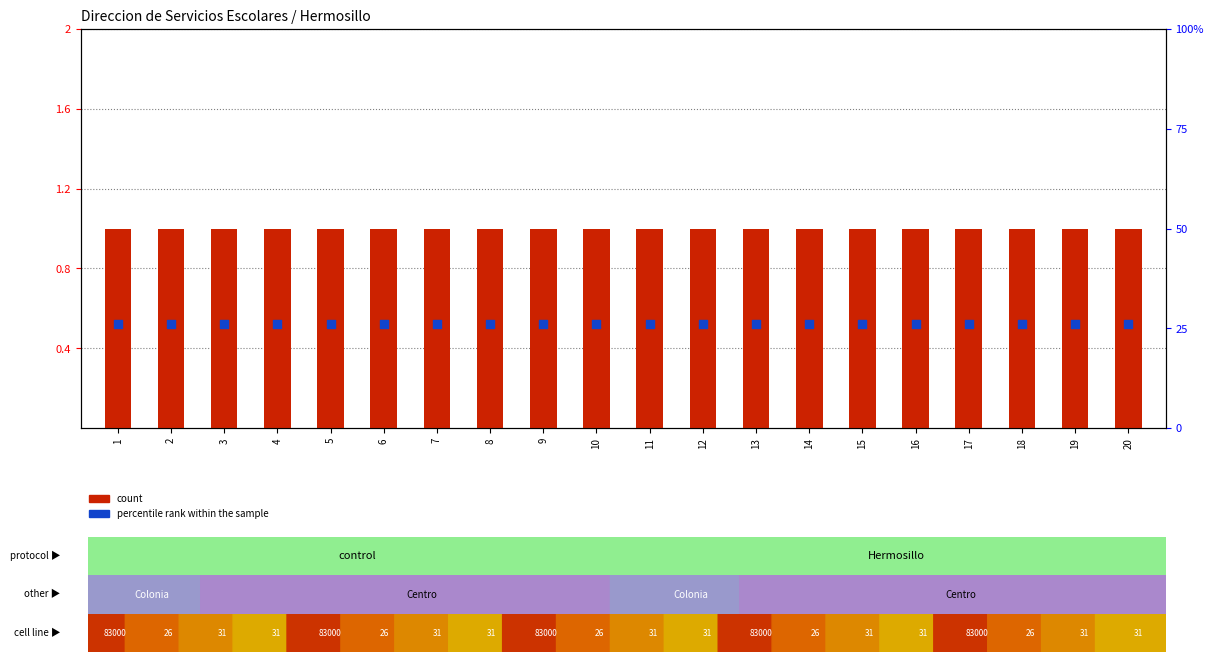

What is the total value across all series at 15?

1.5